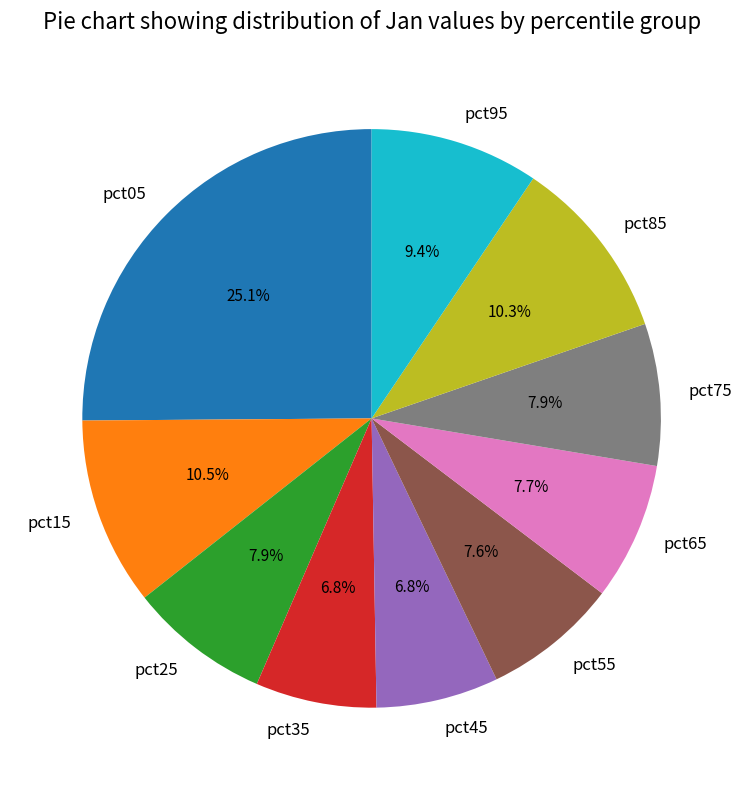

Combined, what portion of the pie is pct95 and pct55?

17.0%